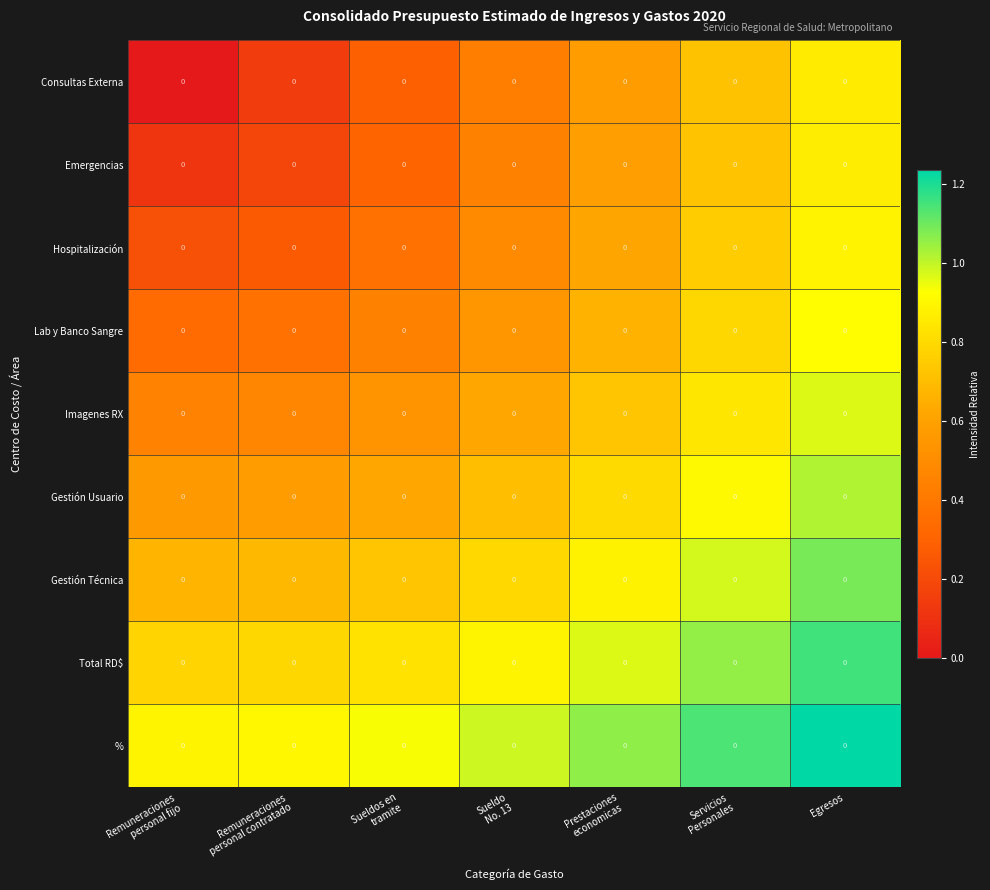

Reading right to left, extract all data points from this chart.

Consultas Externa: Egresos=0.0	Servicios
Personales=0.0	Prestaciones
economicas=0.0	Sueldo
No. 13=0.0	Sueldos en
tramite=0.0	Remuneraciones
personal contratado=0.0	Remuneraciones
personal fijo=0.0
Emergencias: Egresos=0.0	Servicios
Personales=0.0	Prestaciones
economicas=0.0	Sueldo
No. 13=0.0	Sueldos en
tramite=0.0	Remuneraciones
personal contratado=0.0	Remuneraciones
personal fijo=0.0
Hospitalización: Egresos=0.0	Servicios
Personales=0.0	Prestaciones
economicas=0.0	Sueldo
No. 13=0.0	Sueldos en
tramite=0.0	Remuneraciones
personal contratado=0.0	Remuneraciones
personal fijo=0.0
Lab y Banco Sangre: Egresos=0.0	Servicios
Personales=0.0	Prestaciones
economicas=0.0	Sueldo
No. 13=0.0	Sueldos en
tramite=0.0	Remuneraciones
personal contratado=0.0	Remuneraciones
personal fijo=0.0
Imagenes RX: Egresos=0.0	Servicios
Personales=0.0	Prestaciones
economicas=0.0	Sueldo
No. 13=0.0	Sueldos en
tramite=0.0	Remuneraciones
personal contratado=0.0	Remuneraciones
personal fijo=0.0
Gestión Usuario: Egresos=0.0	Servicios
Personales=0.0	Prestaciones
economicas=0.0	Sueldo
No. 13=0.0	Sueldos en
tramite=0.0	Remuneraciones
personal contratado=0.0	Remuneraciones
personal fijo=0.0
Gestión Técnica: Egresos=0.0	Servicios
Personales=0.0	Prestaciones
economicas=0.0	Sueldo
No. 13=0.0	Sueldos en
tramite=0.0	Remuneraciones
personal contratado=0.0	Remuneraciones
personal fijo=0.0
Total RD$: Egresos=0.0	Servicios
Personales=0.0	Prestaciones
economicas=0.0	Sueldo
No. 13=0.0	Sueldos en
tramite=0.0	Remuneraciones
personal contratado=0.0	Remuneraciones
personal fijo=0.0
%: Egresos=0.0	Servicios
Personales=0.0	Prestaciones
economicas=0.0	Sueldo
No. 13=0.0	Sueldos en
tramite=0.0	Remuneraciones
personal contratado=0.0	Remuneraciones
personal fijo=0.0